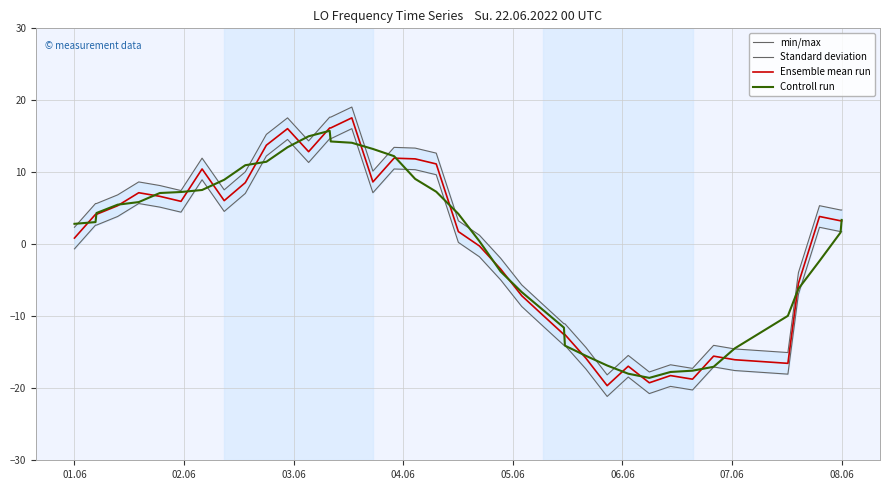

List the series in order of their peak value, lowest first.

Controll run, Standard deviation, Ensemble mean run, min/max